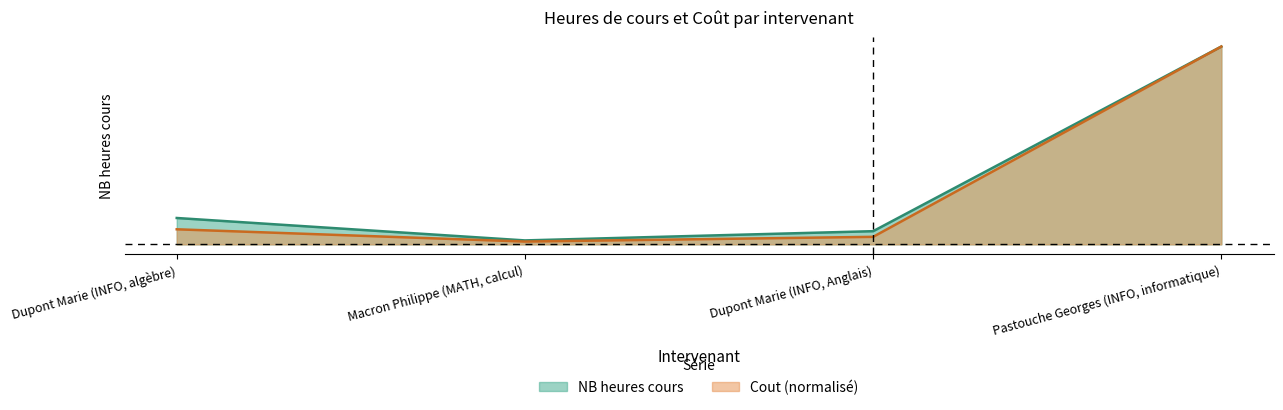

Which series has the largest total across all categories?

NB heures cours